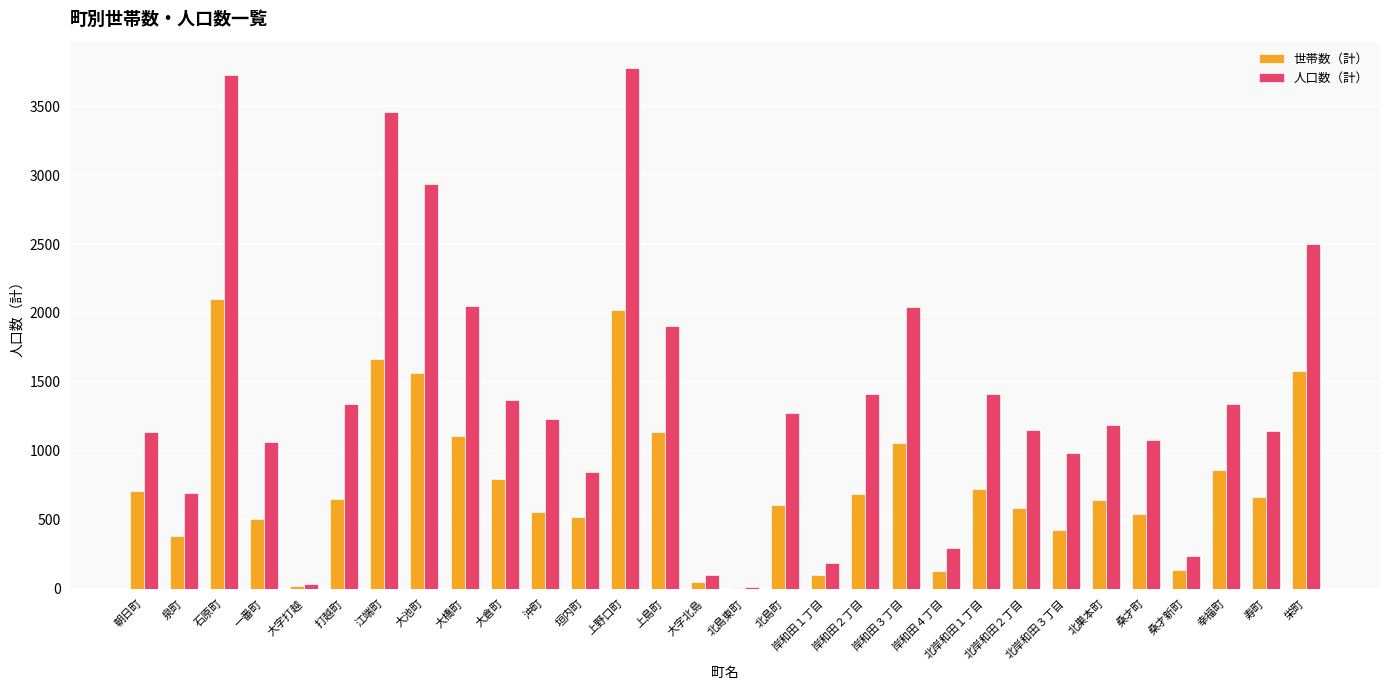

Is the value of 人口数（計） at 北岸和田１丁目 greater than the value of 世帯数（計） at 岸和田３丁目?

Yes